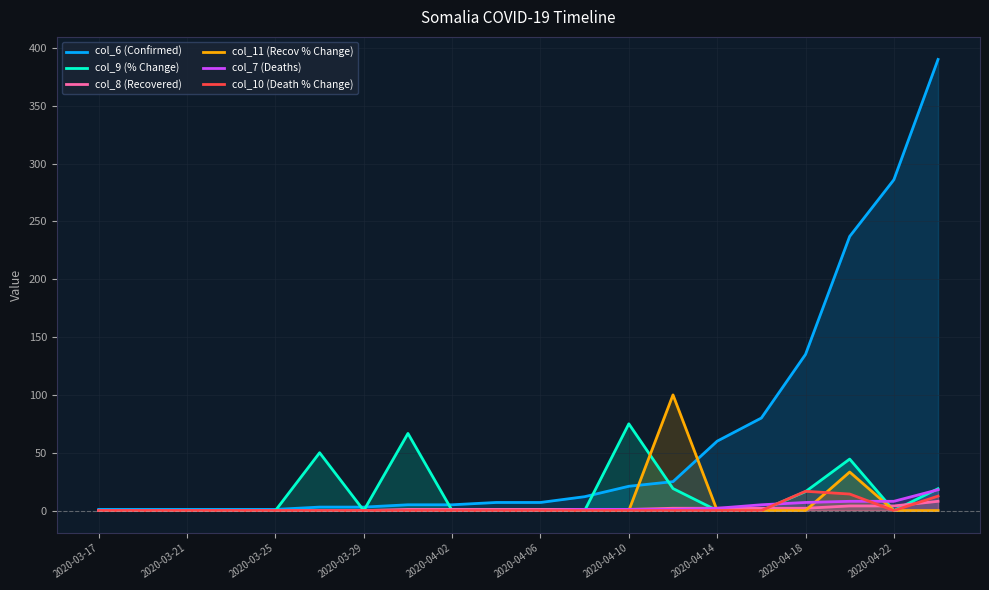

Between 2020-04-02 and 2020-04-10, which series saw the biggest shift?

col_9 (% Change)